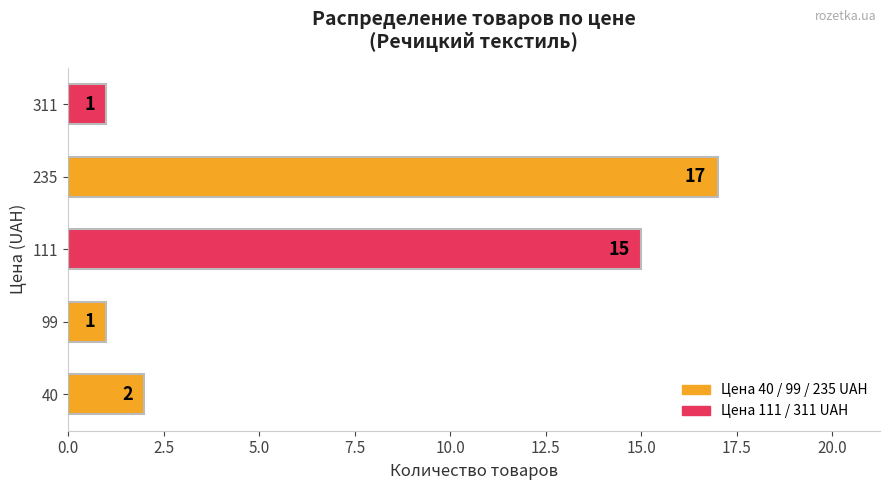

What is the difference between the maximum and minimum values?

16